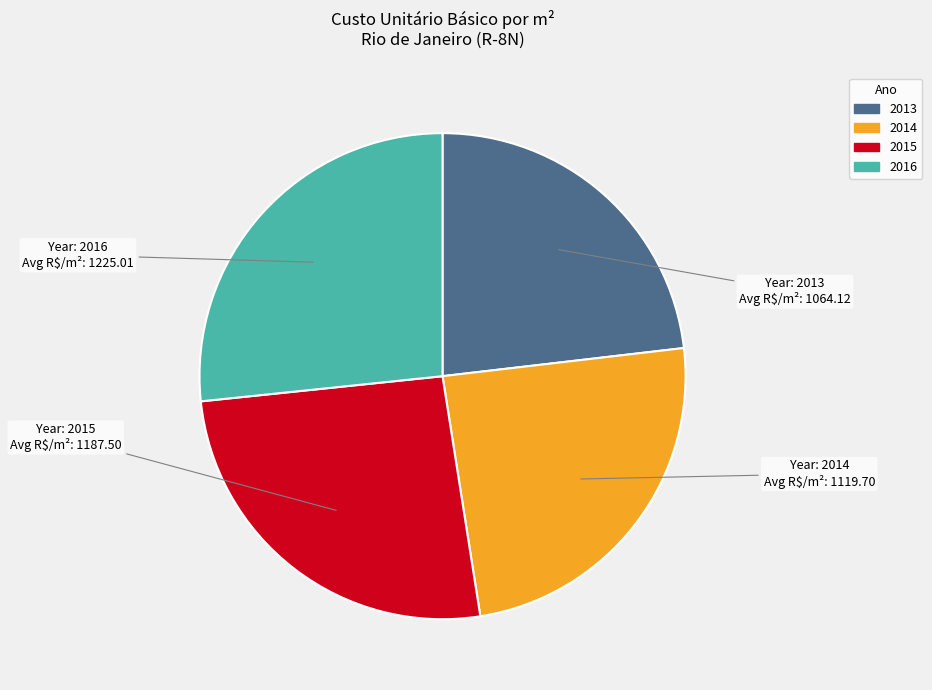

How many segments does this pie chart have?

4